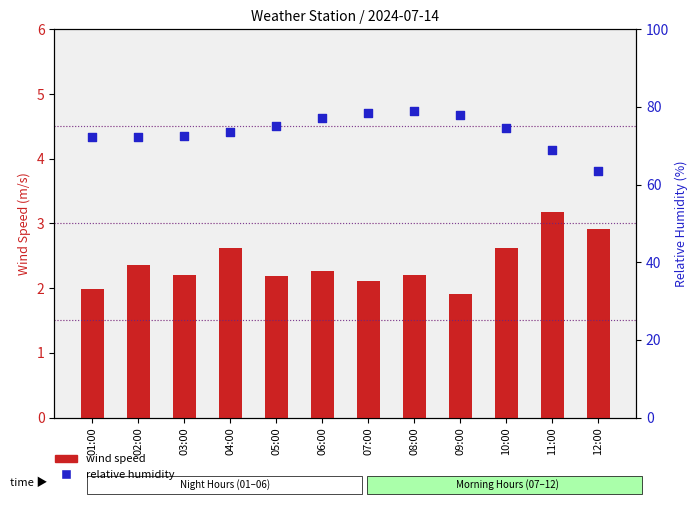

Which series has the widest spread of Y values?

relative humidity